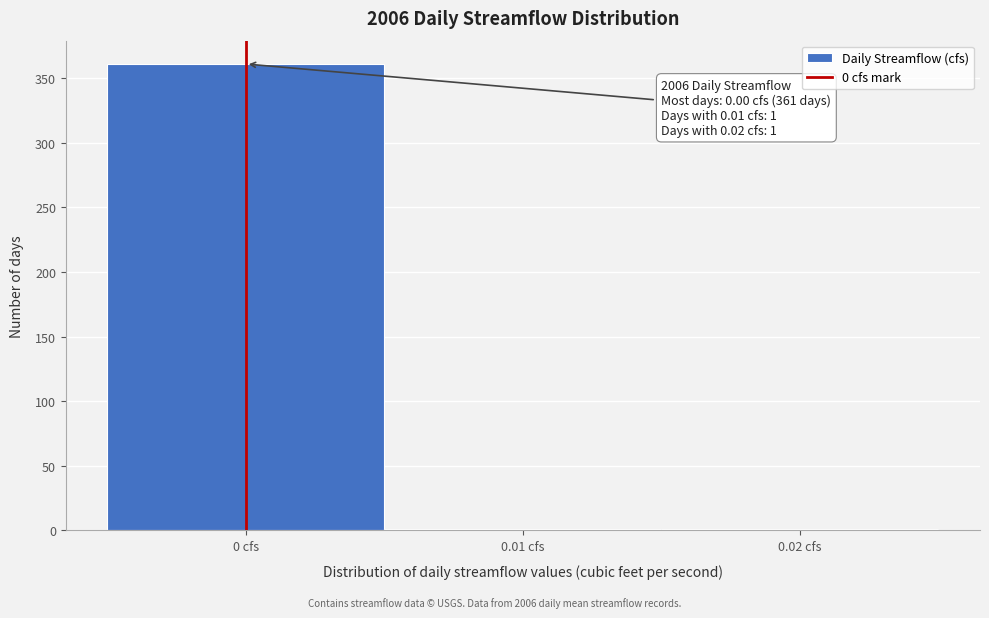

Which range on the x-axis has the tallest bar?

-0.005 to 0.005